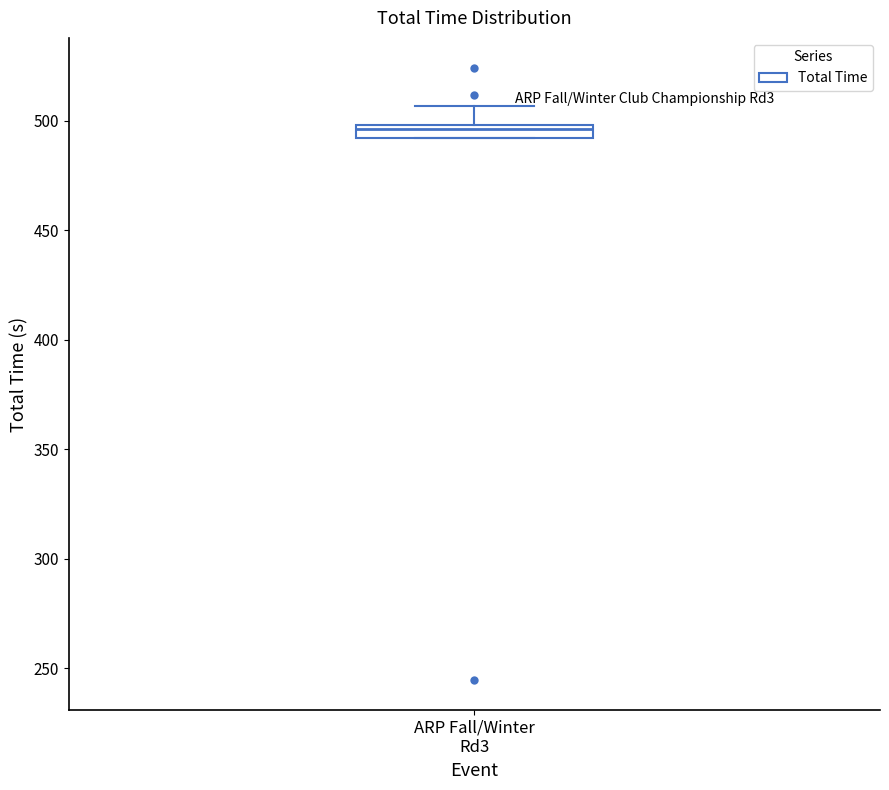

Where is the lower edge of the box for ARP Fall/Winter Rd3 on the y-axis? The values are not printed on the chart, so give them approximately, as read against the axis.

490